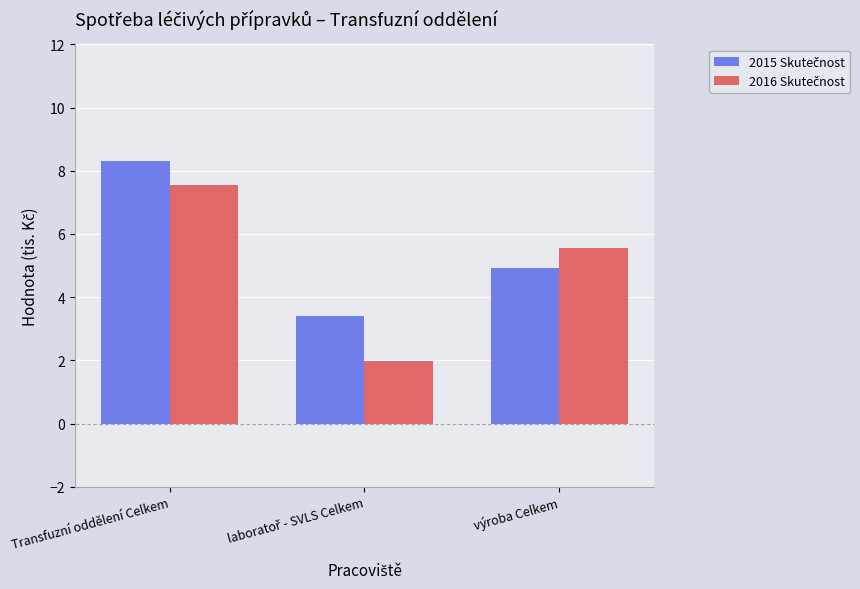

What is the label of the 3rd bar from the left?

výroba Celkem